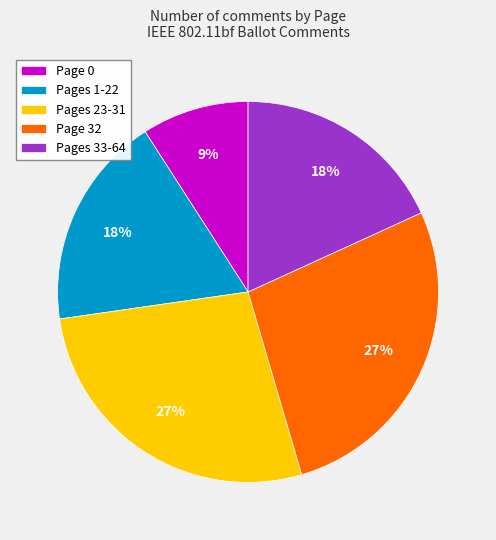

Is there any slice that represents more than half of the pie?

No